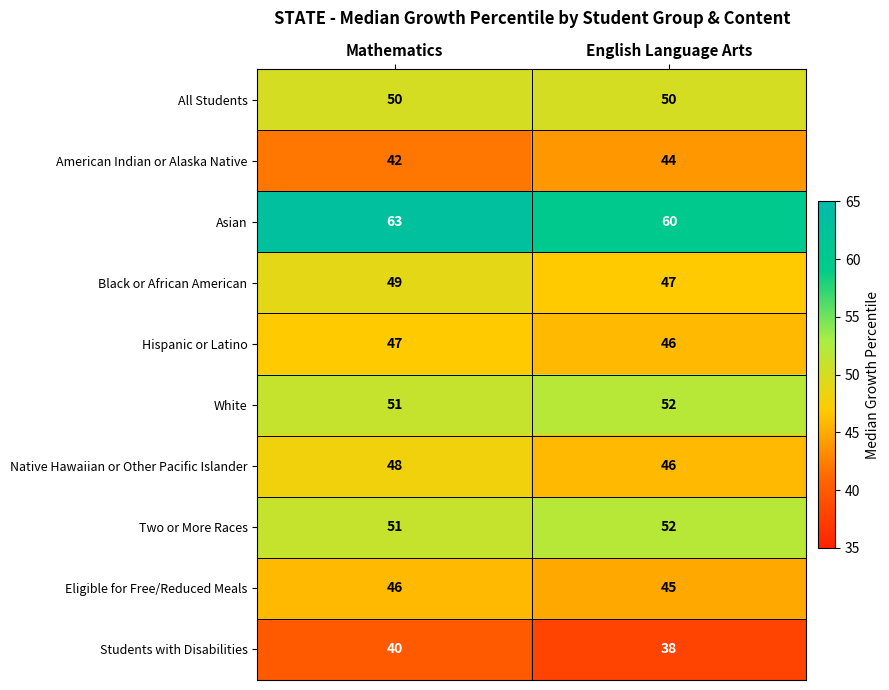

Which series has the largest range (max minus min)?

Asian